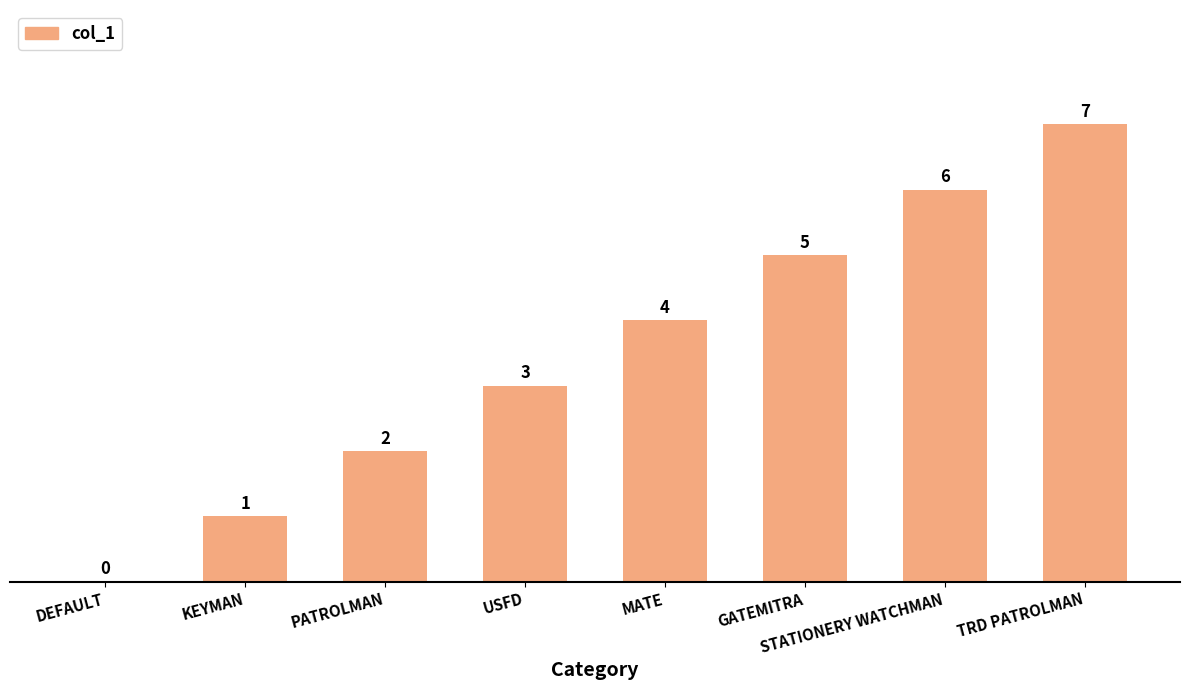

How many values are between 2 and 6?

5